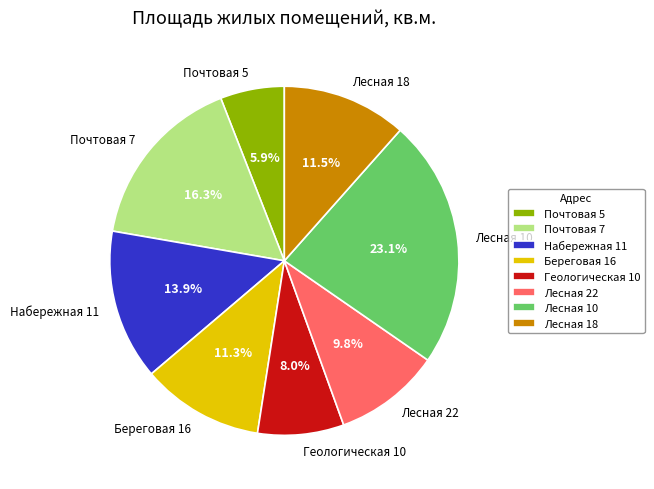

True or false: Геологическая 10 accounts for 21% of the total.

False